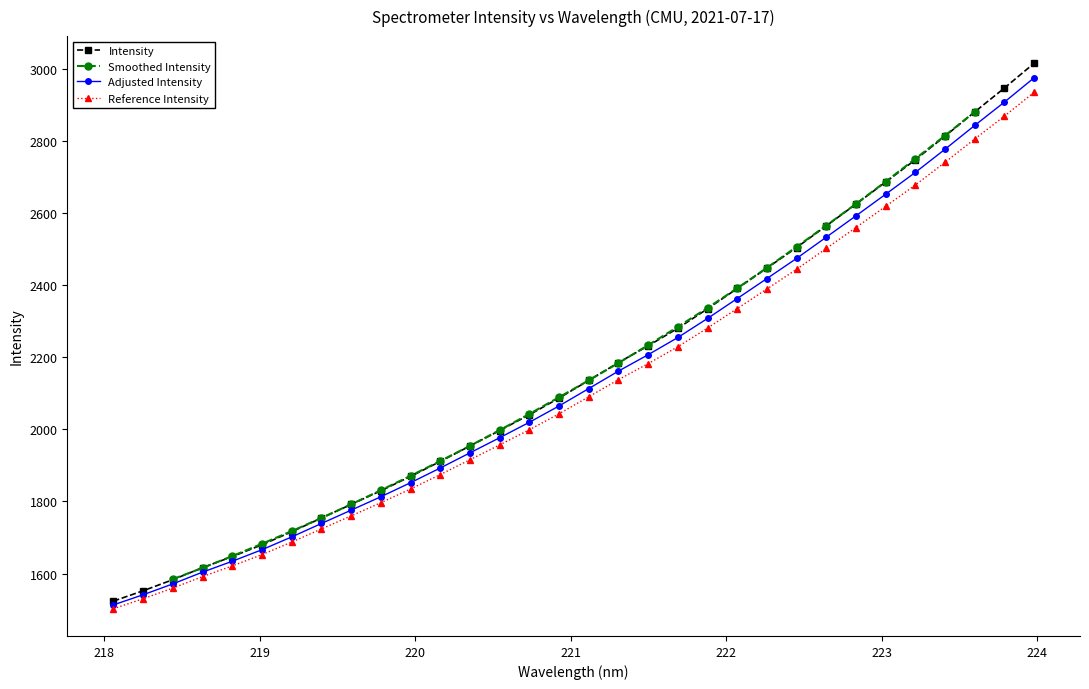

What is the change in value from 220.7354 to 223.408?

+772.1